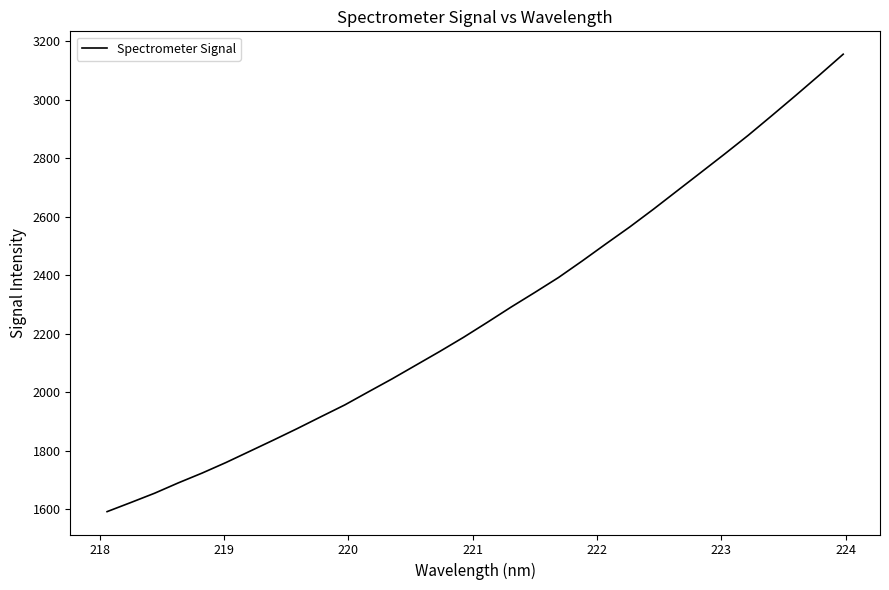

Count the number of data series in this chart.

1